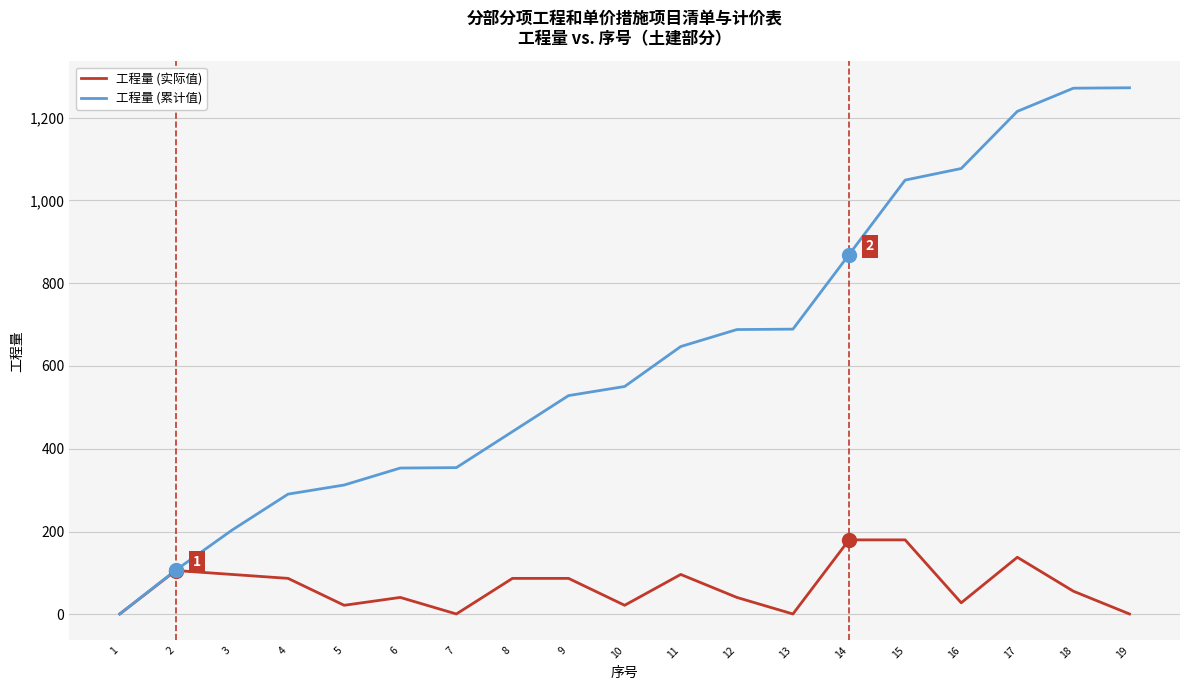

Which series changed the most between 5 and 13?

工程量 (累计值)